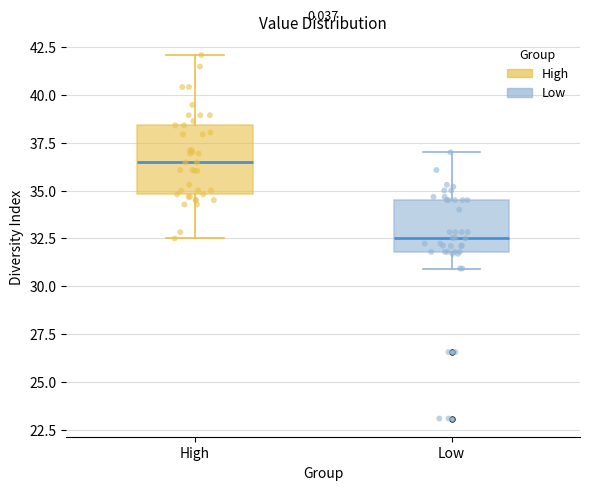

Which box is the tallest, from its lower edge to its upper edge?

High